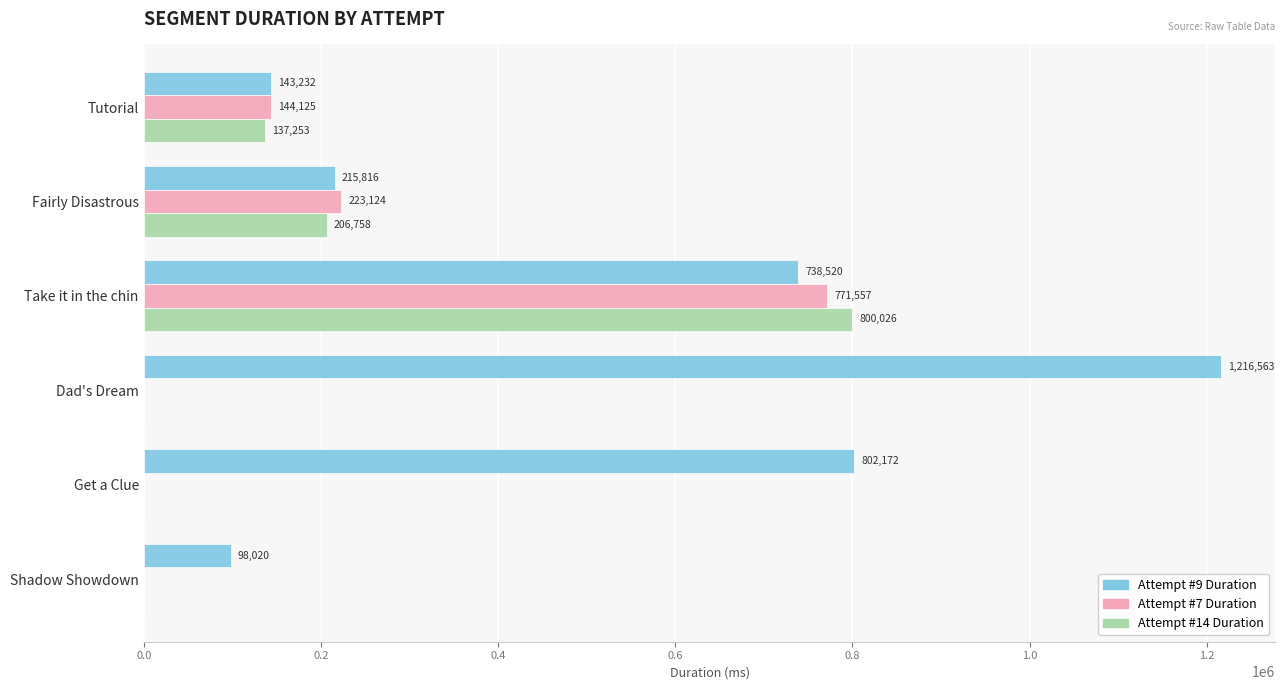

Read the Attempt #14 Duration value at Fairly Disastrous, to the nearest 50.

206750